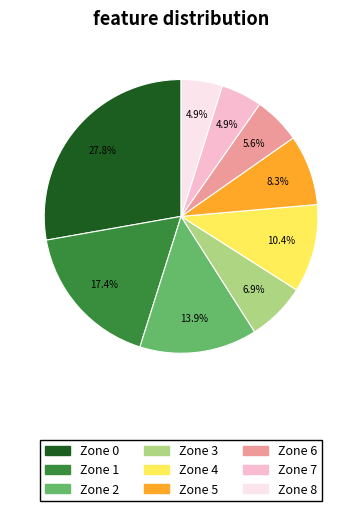

True or false: Zone 6 accounts for 6% of the total.

True